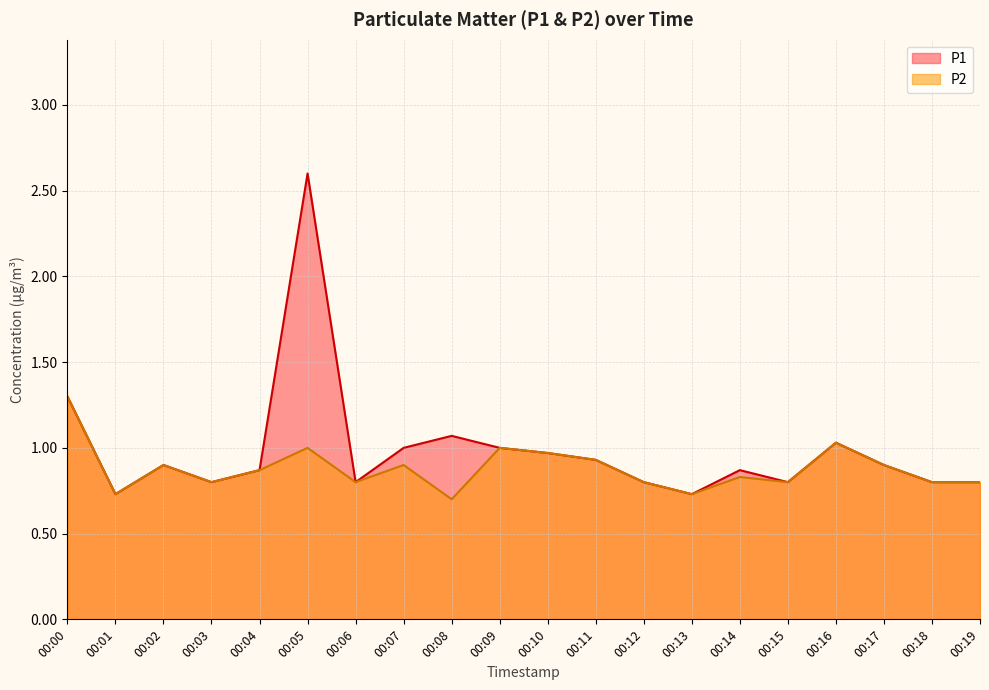

What is the value of the P2 point at the 6th from the left?

1.0